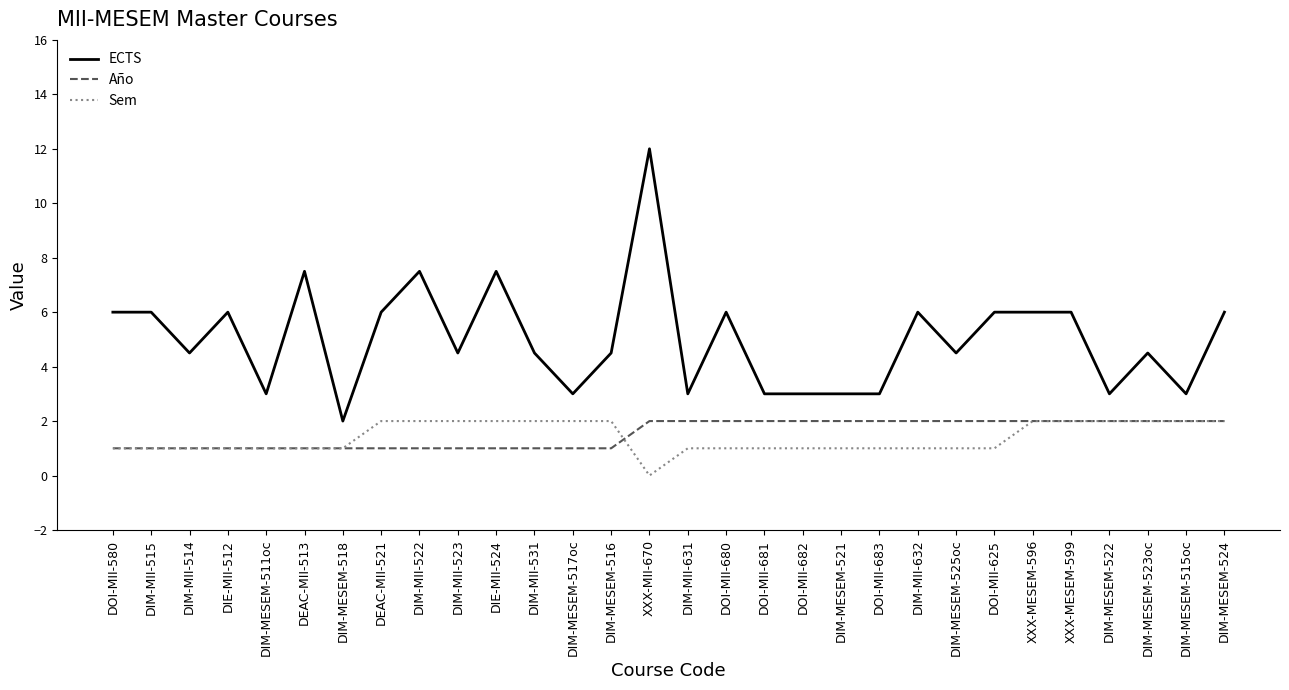

Which series has the largest total across all categories?

ECTS